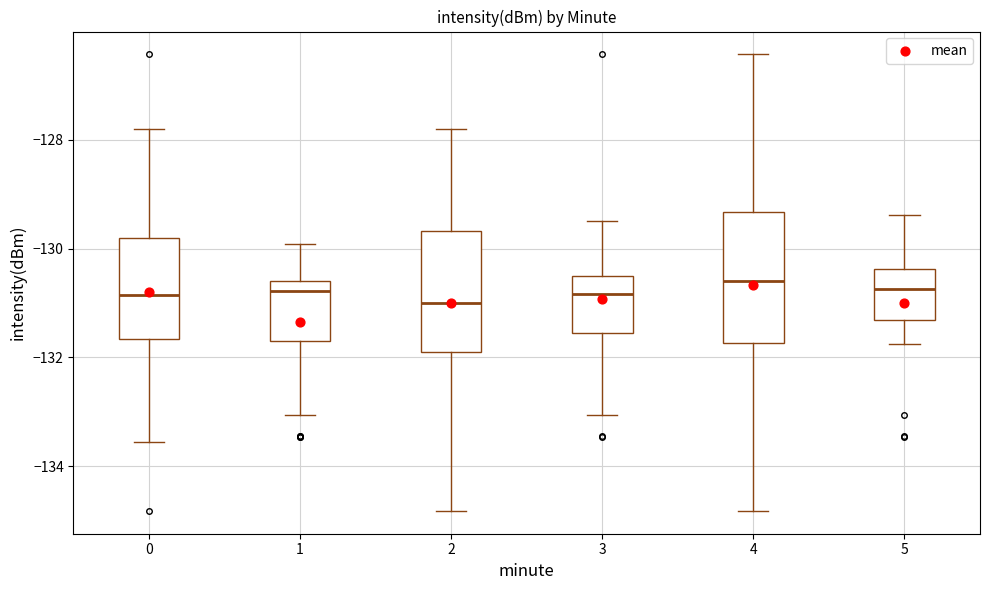

Reading left to right, read every box against the y-axis: the position of its median line, the range the box covers, and the ends of its whiskers. The values are not printed on the chart, so give them approximately, as read against the axis.

0: median -130.8, box -131.6 to -129.8, whiskers -133.6 to -127.8
1: median -130.8, box -131.6 to -130.6, whiskers -133.0 to -130.0
2: median -131.0, box -131.8 to -129.6, whiskers -134.8 to -127.8
3: median -130.8, box -131.6 to -130.4, whiskers -133.0 to -129.4
4: median -130.6, box -131.8 to -129.4, whiskers -134.8 to -126.4
5: median -130.8, box -131.4 to -130.4, whiskers -131.8 to -129.4